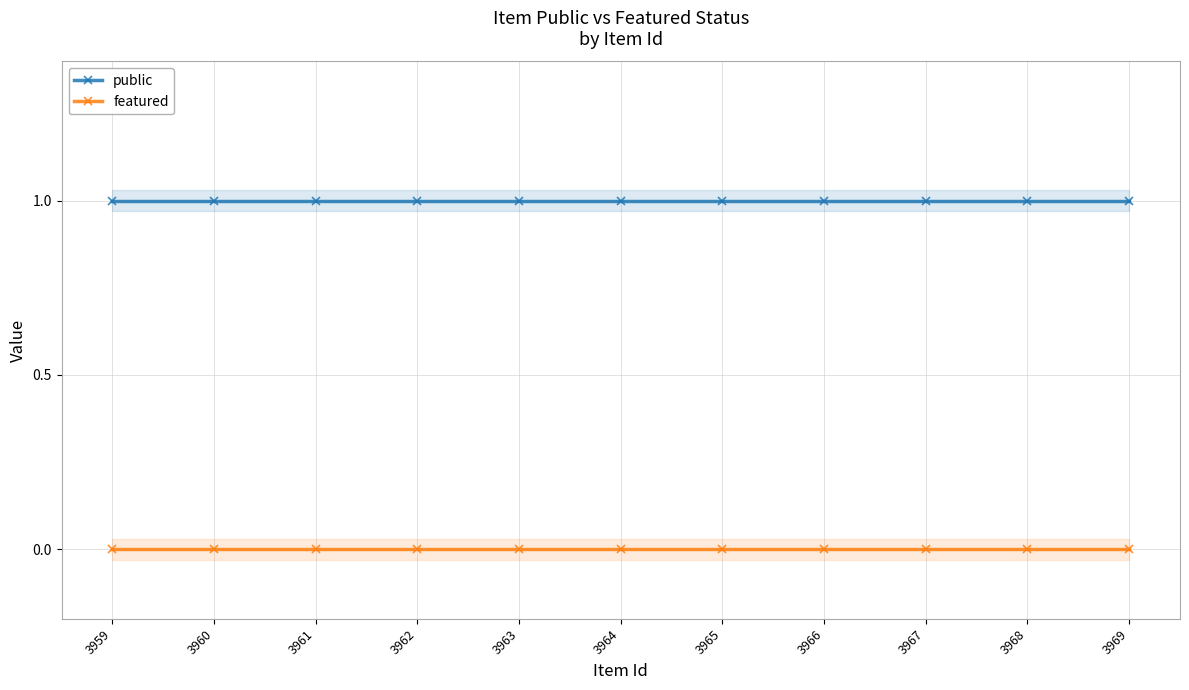

True or false: public and featured intersect in this chart.

False